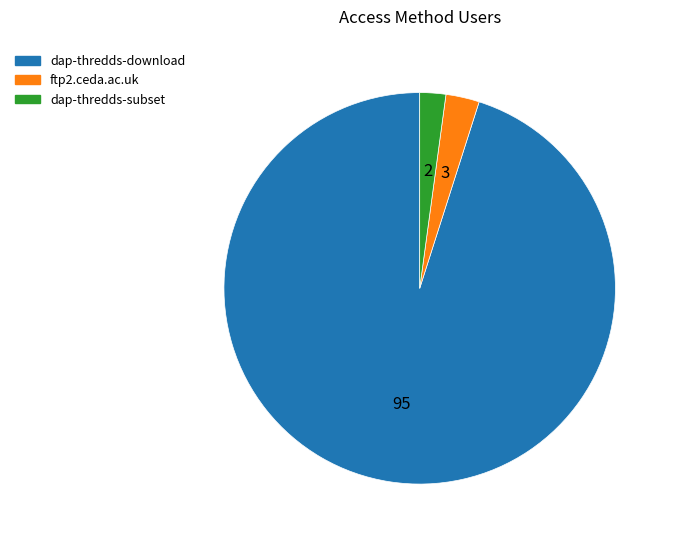

Rank the categories by value from highest to lowest.

dap-thredds-download, ftp2.ceda.ac.uk, dap-thredds-subset